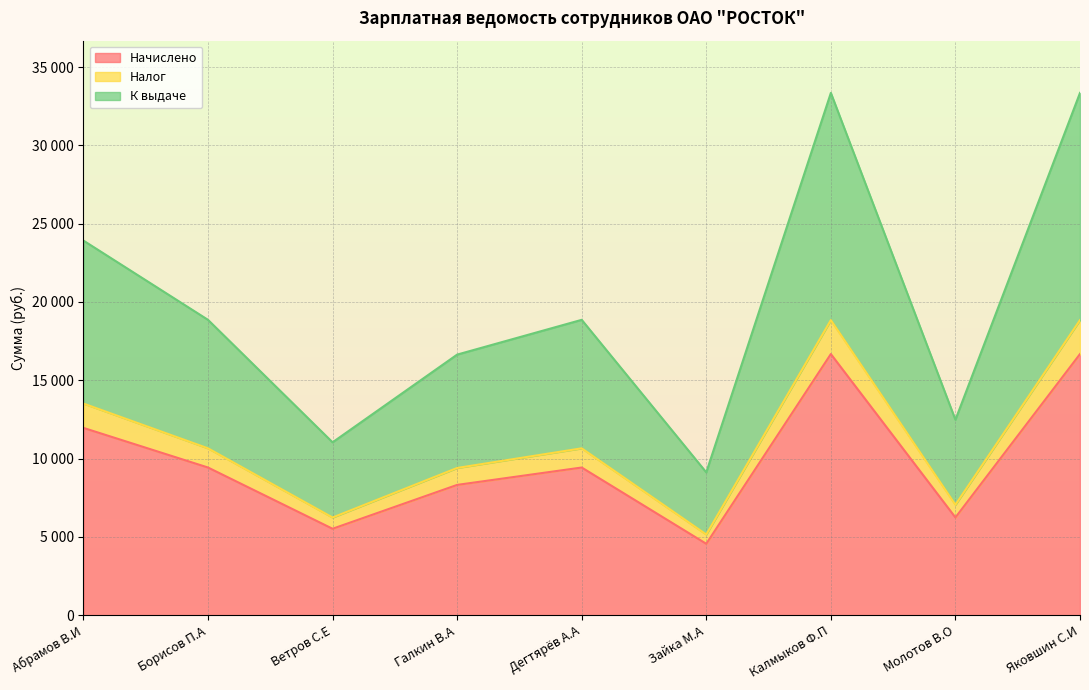

True or false: К выдаче and Налог intersect in this chart.

False